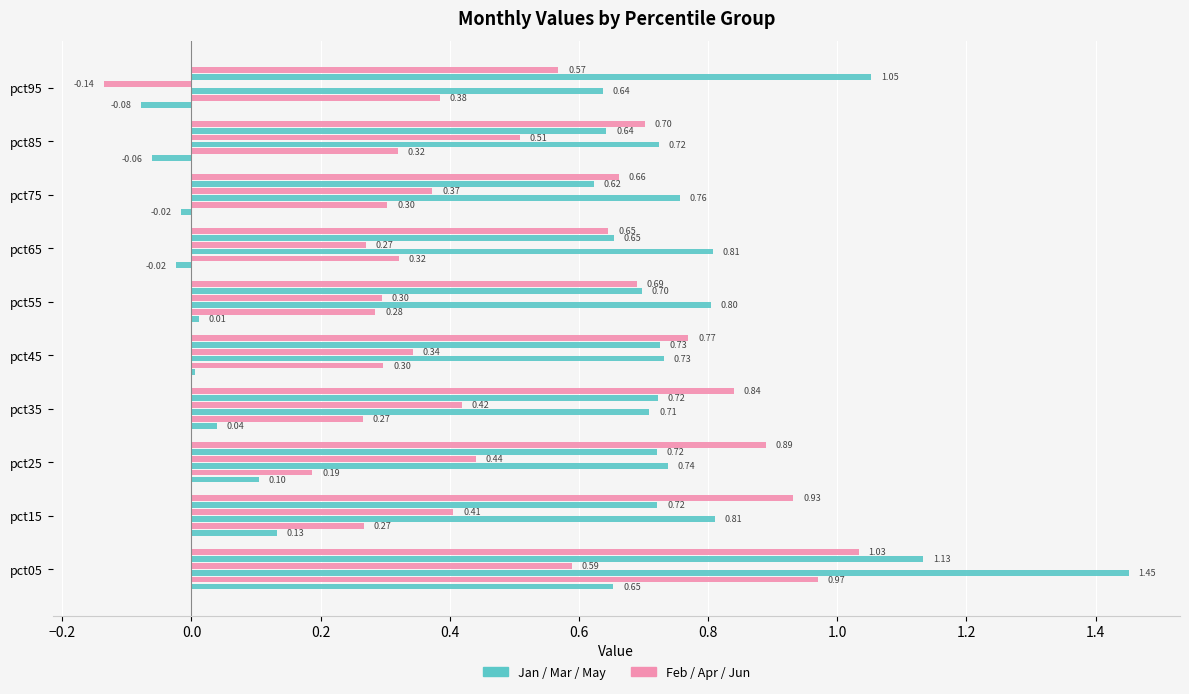

Count the number of data series in this chart.

6